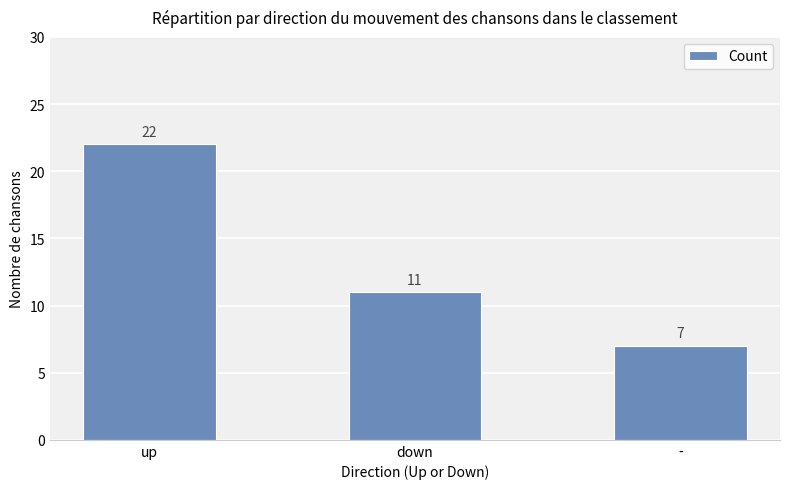

What is the difference between the maximum and minimum values?

15